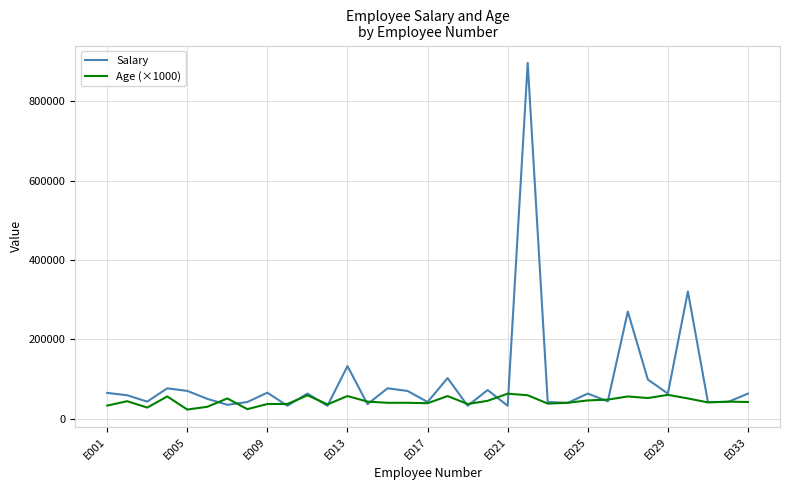

Which series has the largest total across all categories?

Salary